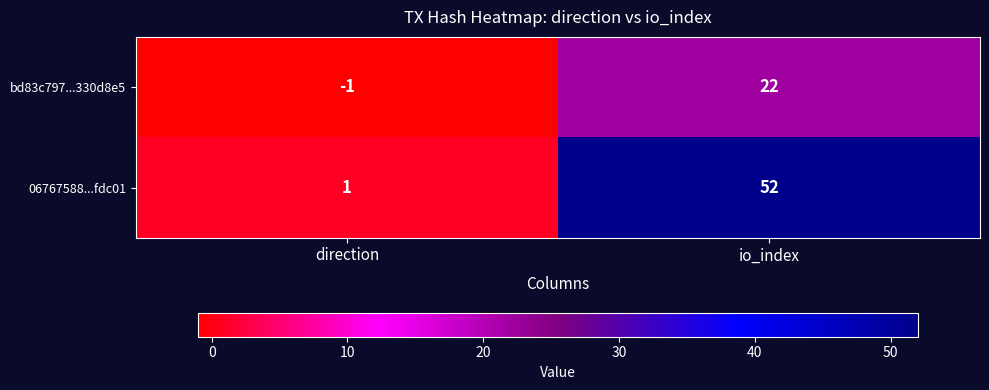

Which label corresponds to the smallest value in the chart?

direction